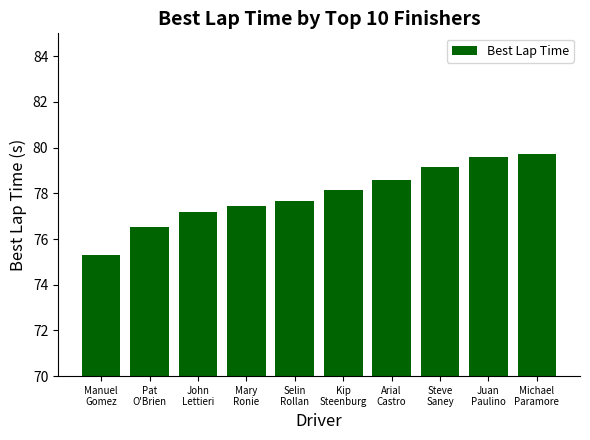

What is the average value?

77.9